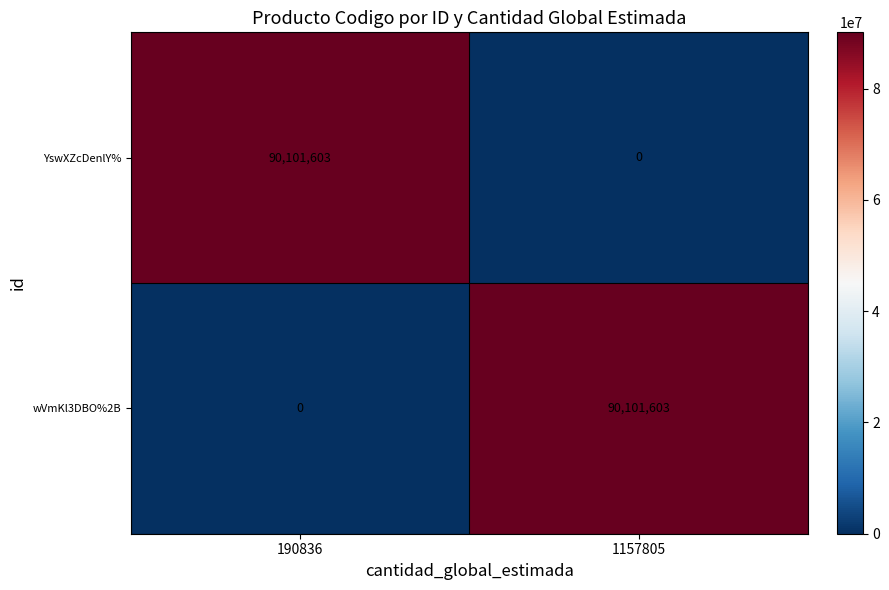

Where is wVmKl3DBO%2B nearest to the value 45050801?

190836